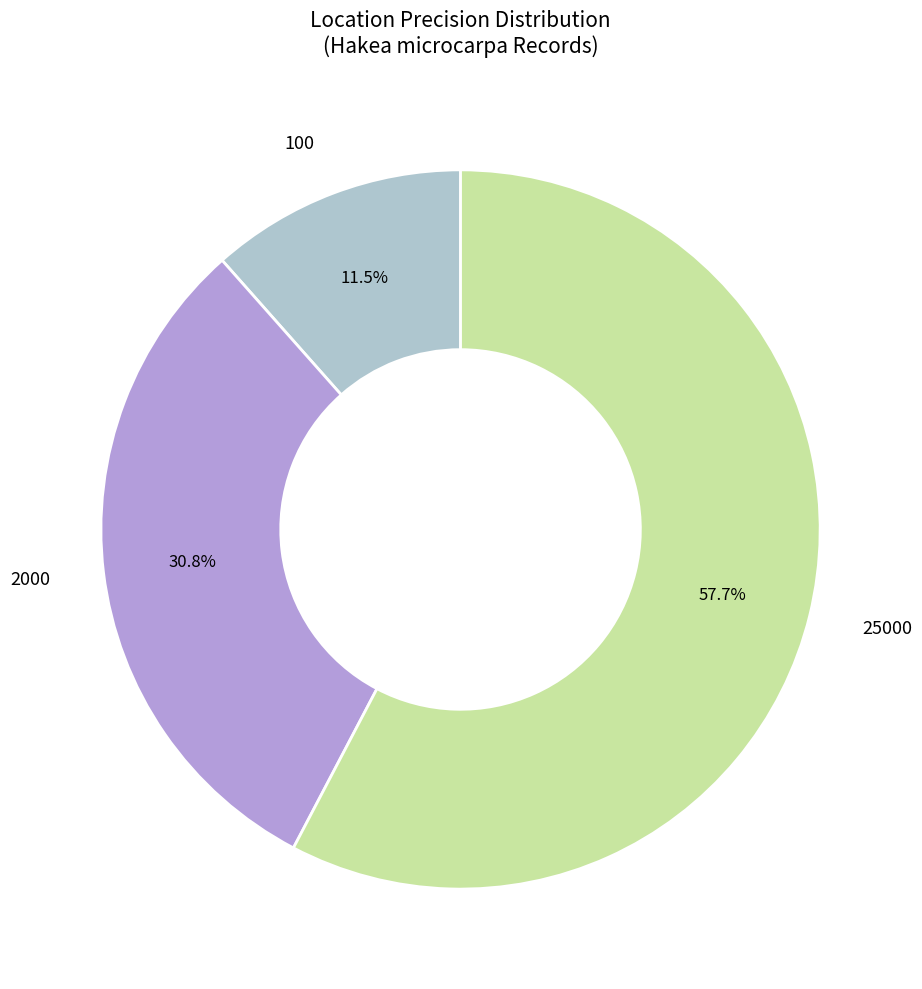

Does 100 account for over 50% of the chart?

No